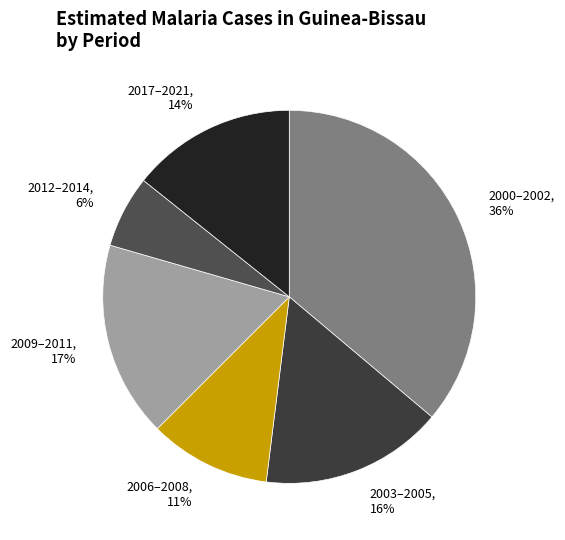

To the nearest percent, what is the combined percentage of 2009–2011 and 2017–2021?

31%